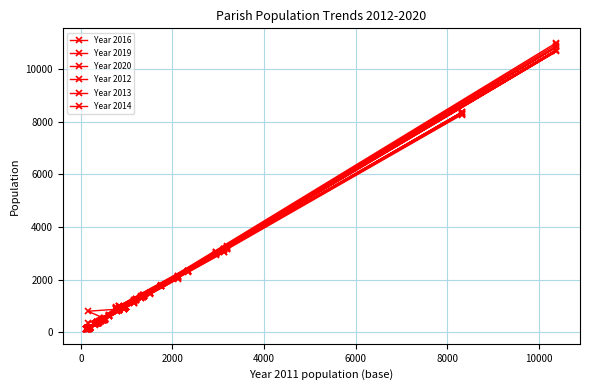

How many series are shown in this chart?

6